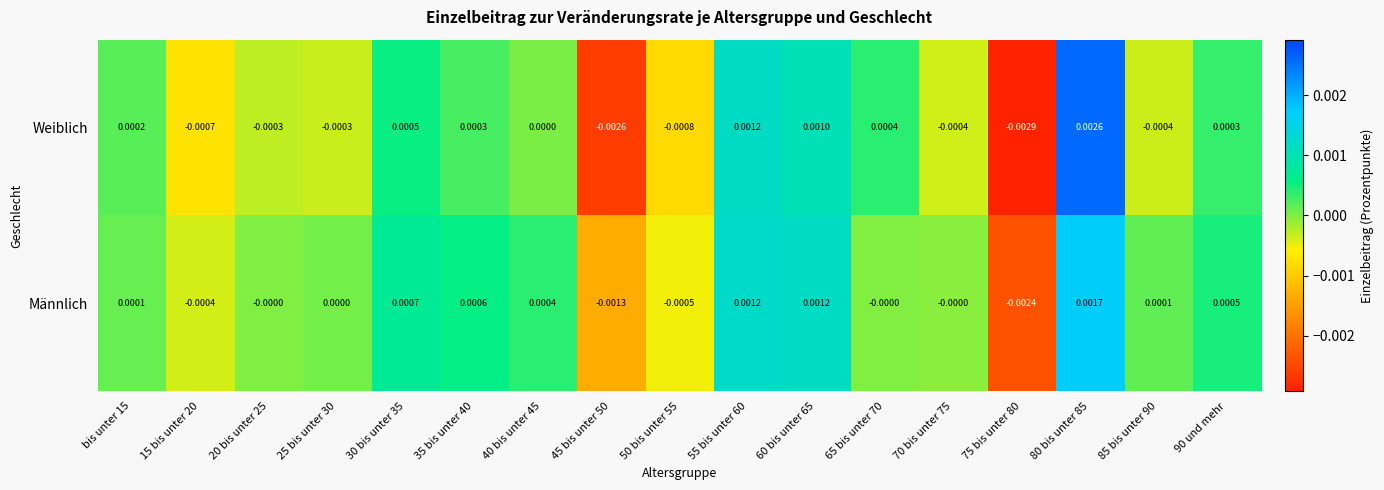

How many negative values does the Männlich series have?

4